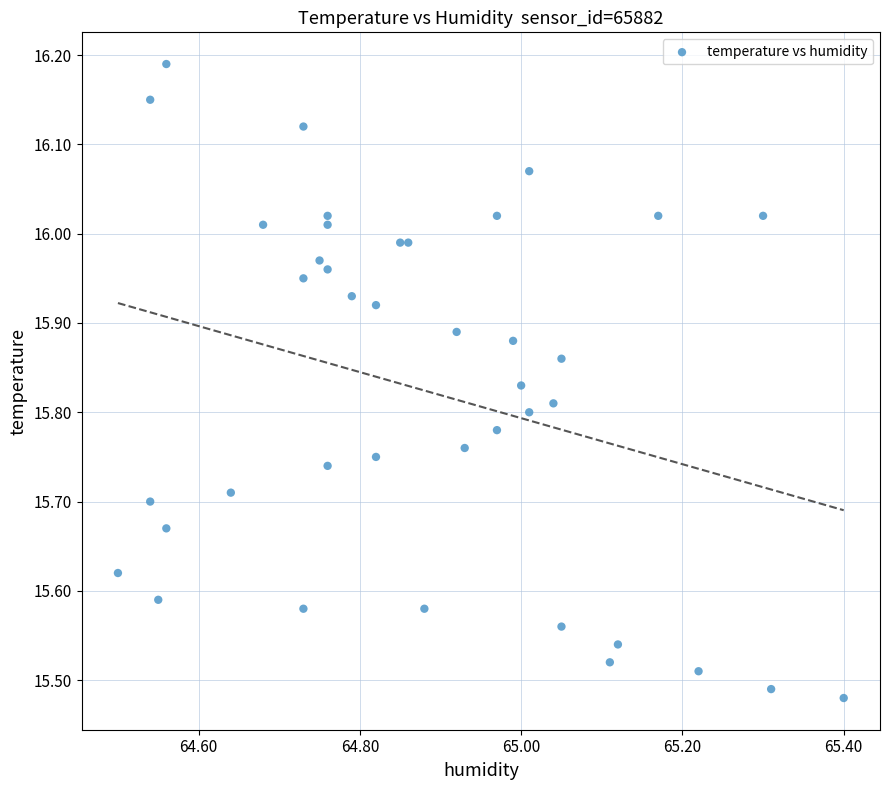

What is the range of X values (max minus min)?

0.9